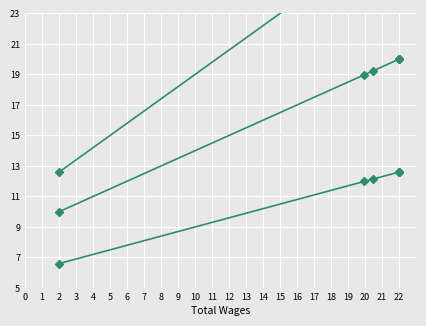

Which has a higher value, 2 or 22?

22